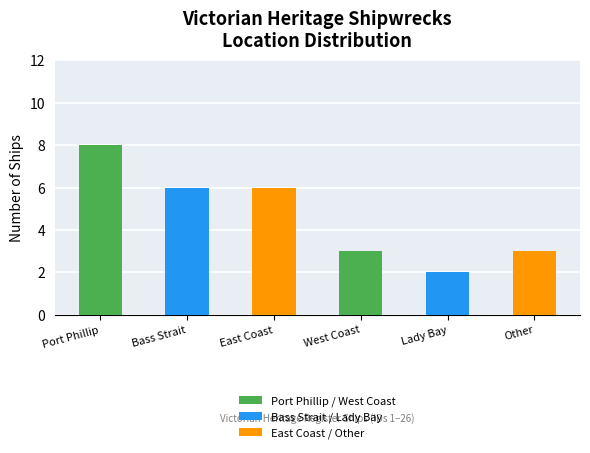

What is the smallest value displayed?

2